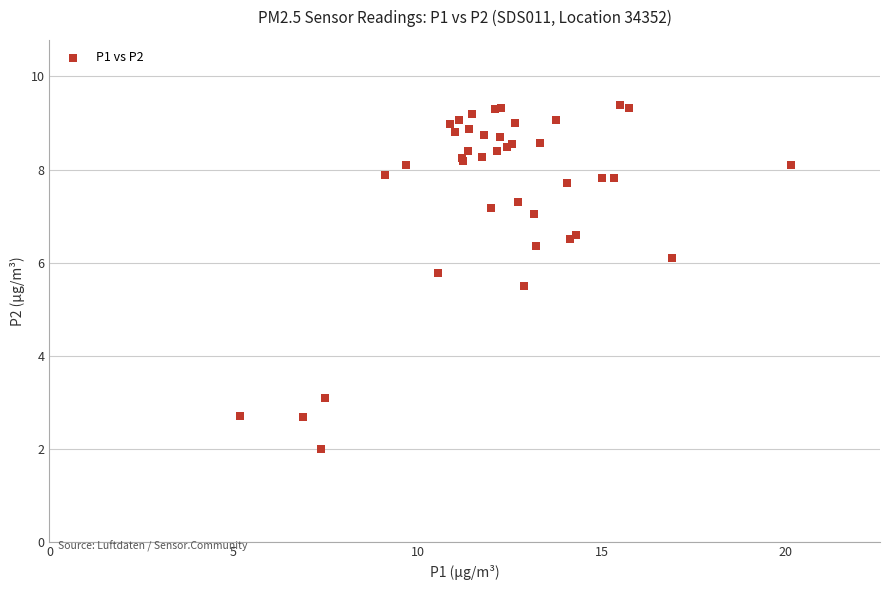

What Y value in the scatter plot is closest to 5?

5.5